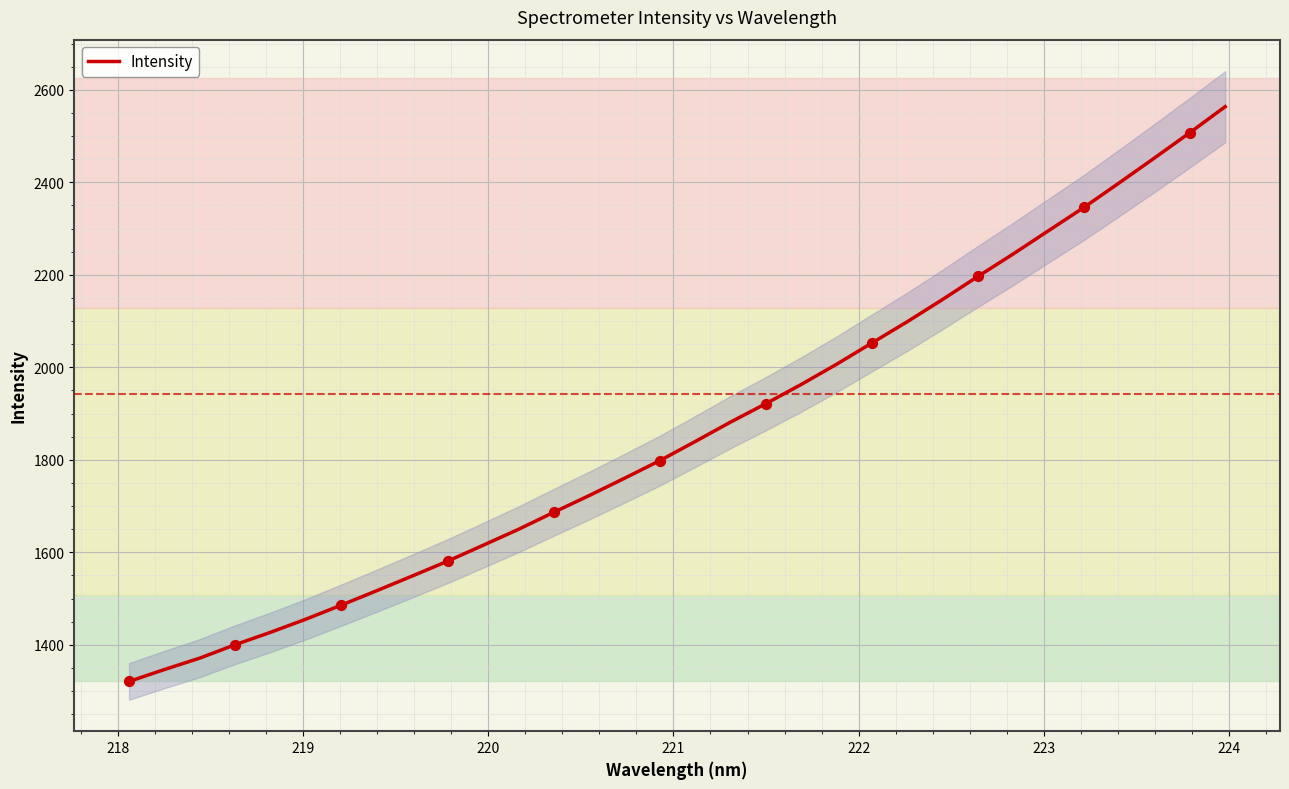

What is the lowest value of the Intensity series?

1320.9